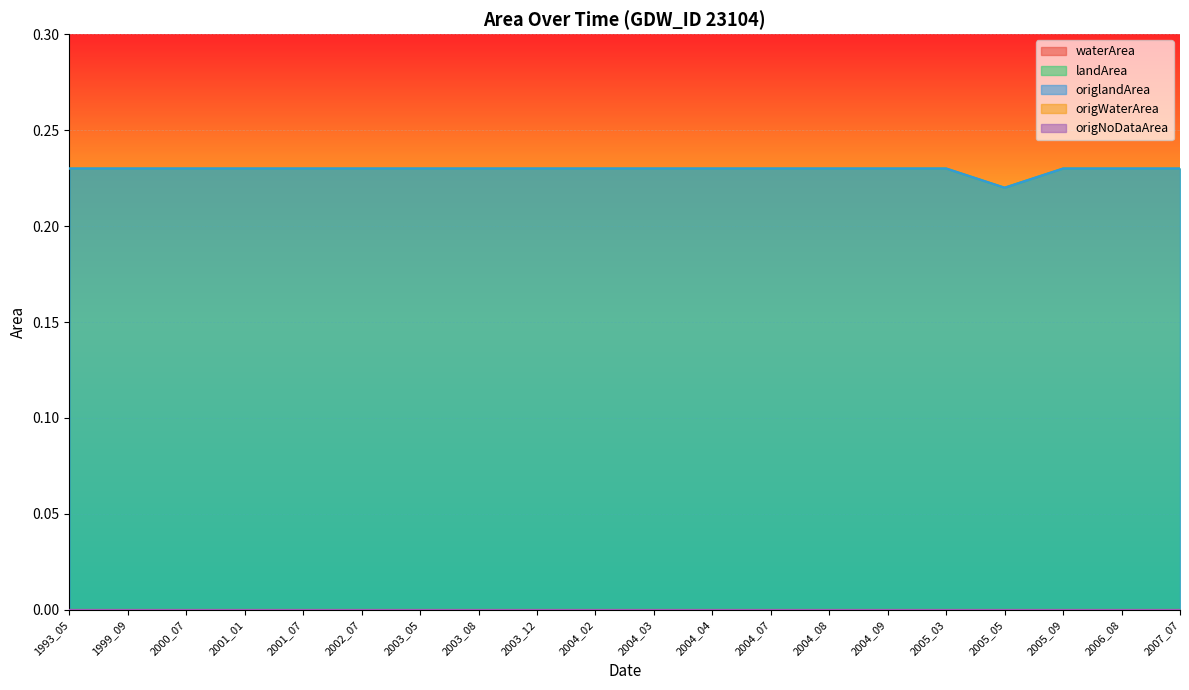

At 1999_09, list the series in order from smallest to largest.

waterArea, origWaterArea, origNoDataArea, landArea, origlandArea